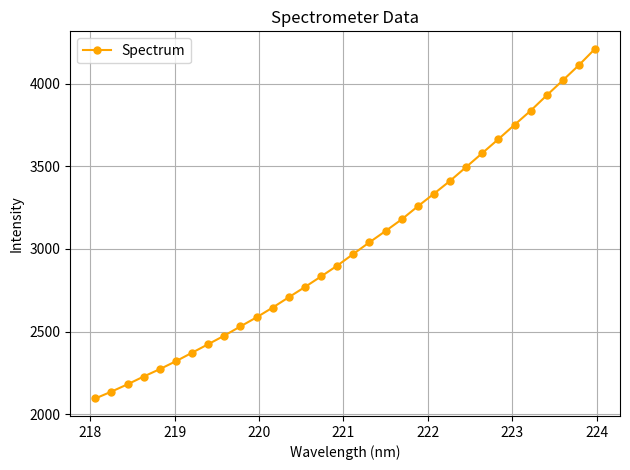

What is the sum of all values?

96378.5